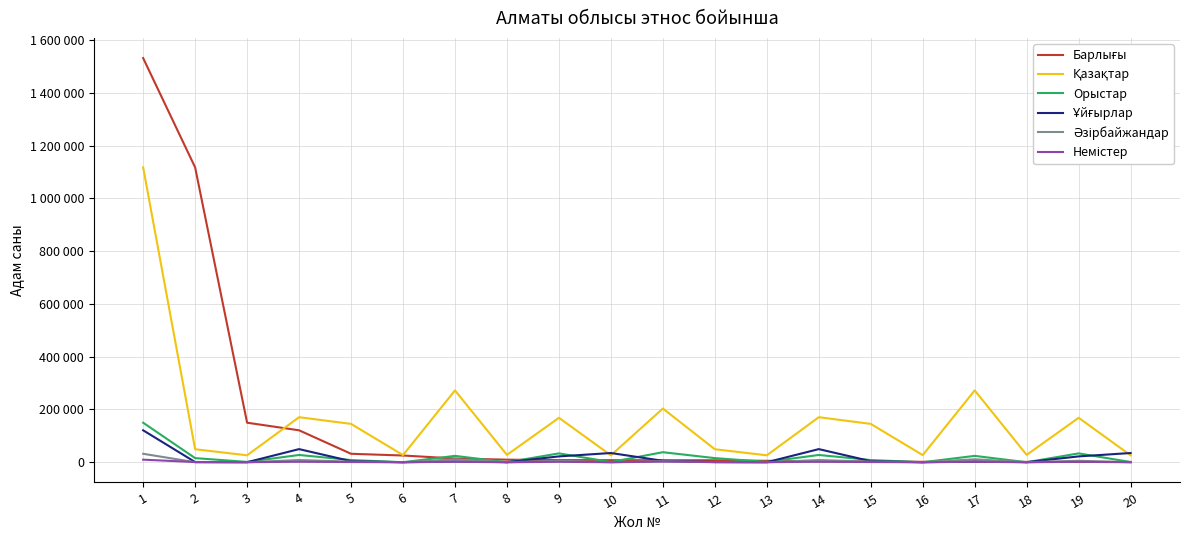

How many interior local valleys does the Орыстар series have?

7